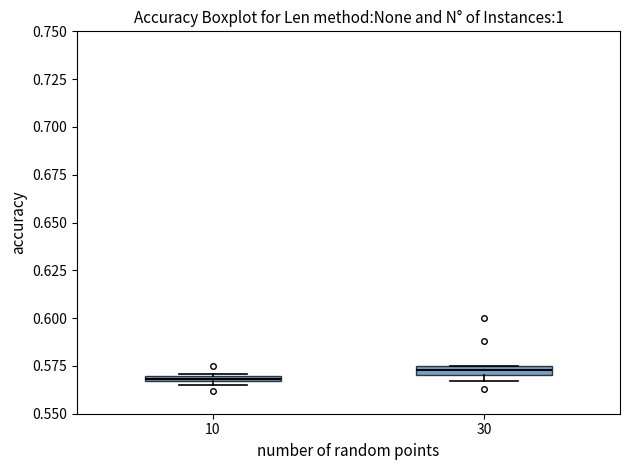

Where is the upper edge of the box at x = 10 on the y-axis? The values are not printed on the chart, so give them approximately, as read against the axis.

0.570